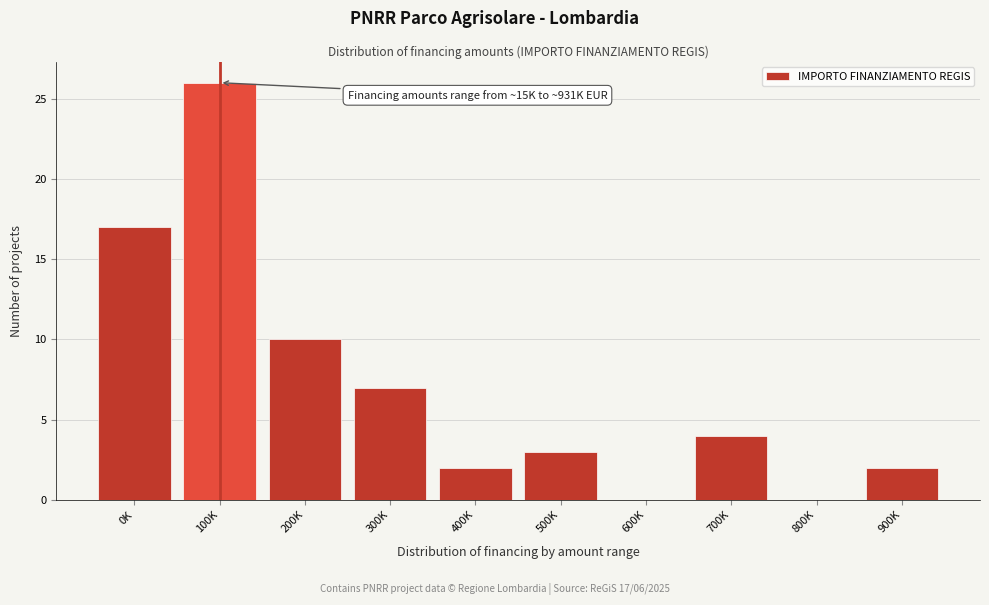

Reading right to left, extract all data points from this chart.

900K=2	800K=0	700K=4	600K=0	500K=3	400K=2	300K=7	200K=10	100K=26	0K=17